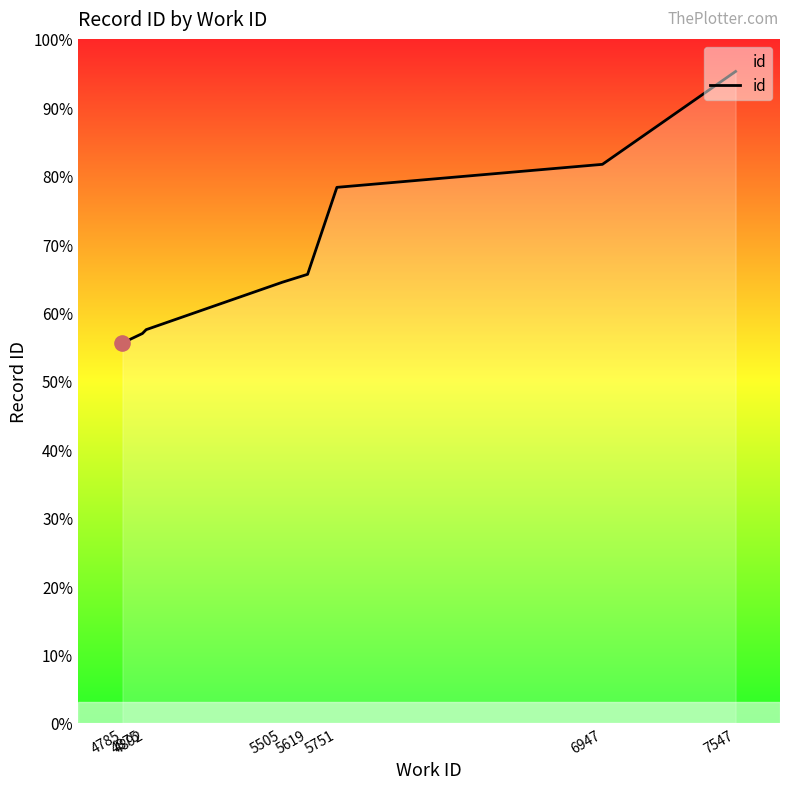

What is the change in value from 4892 to 5619?

+1854